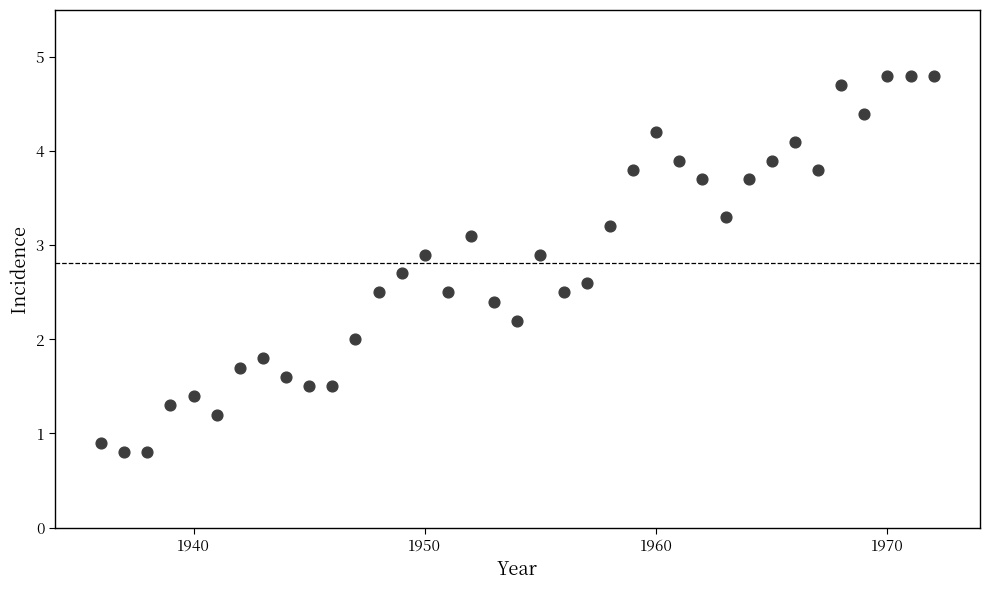

What is the range of X values (max minus min)?

36.0